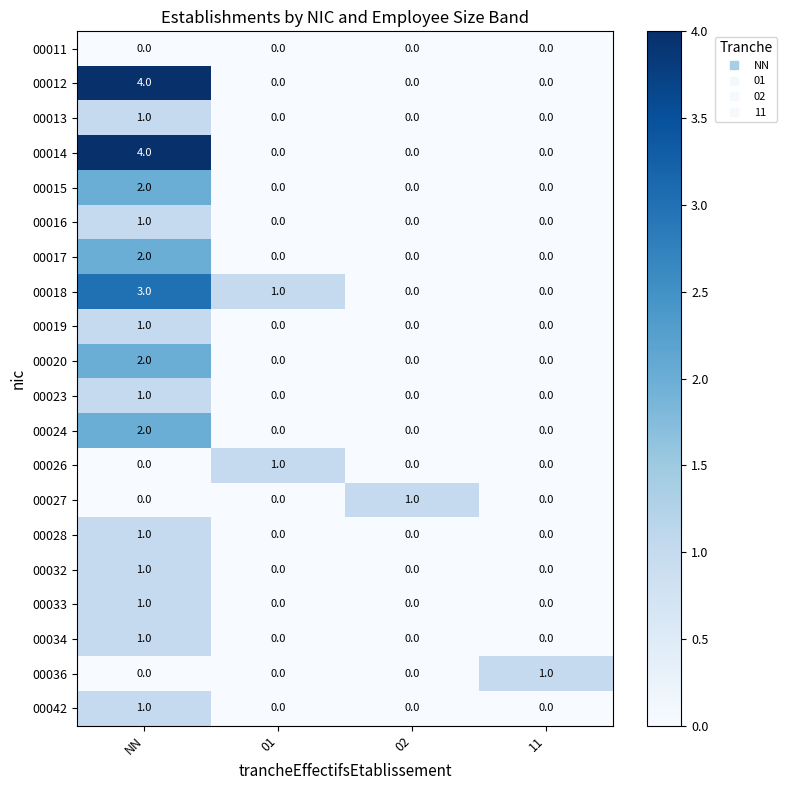

Is it true that 00014 equals 4 at NN?

True